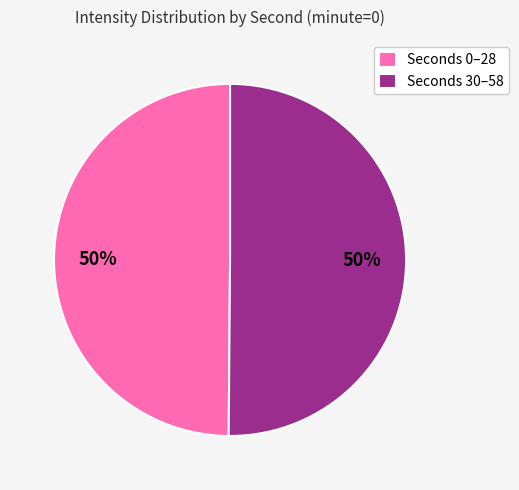

Is the sum of Seconds 30–58 and Seconds 0–28 greater than half?

Yes